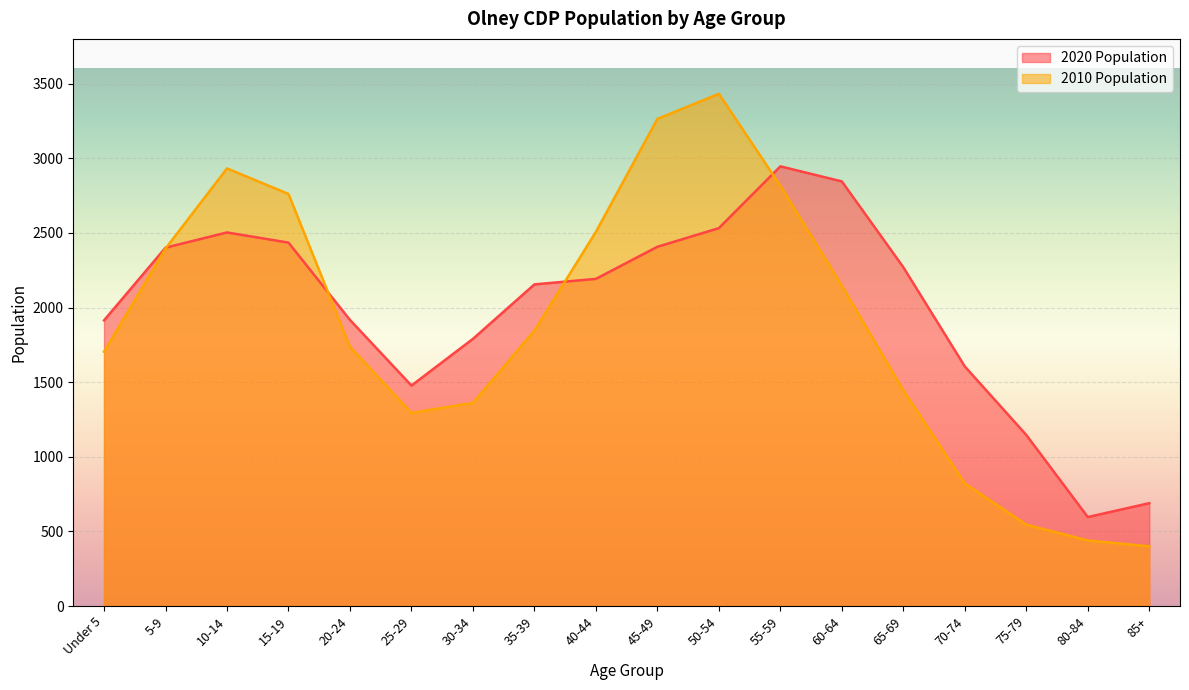

At which category is the sum across all series the highest?

50-54